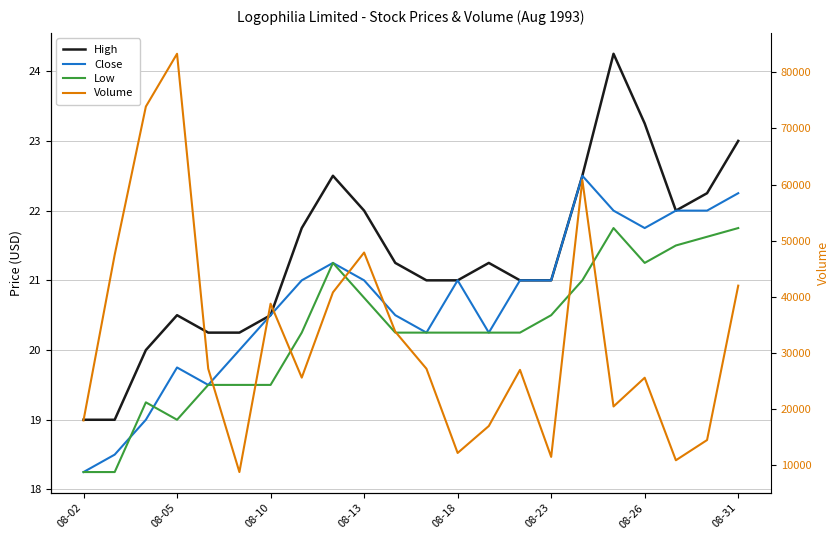

Rank the series at 16 from lowest to highest value.

Low, High, Close, Volume